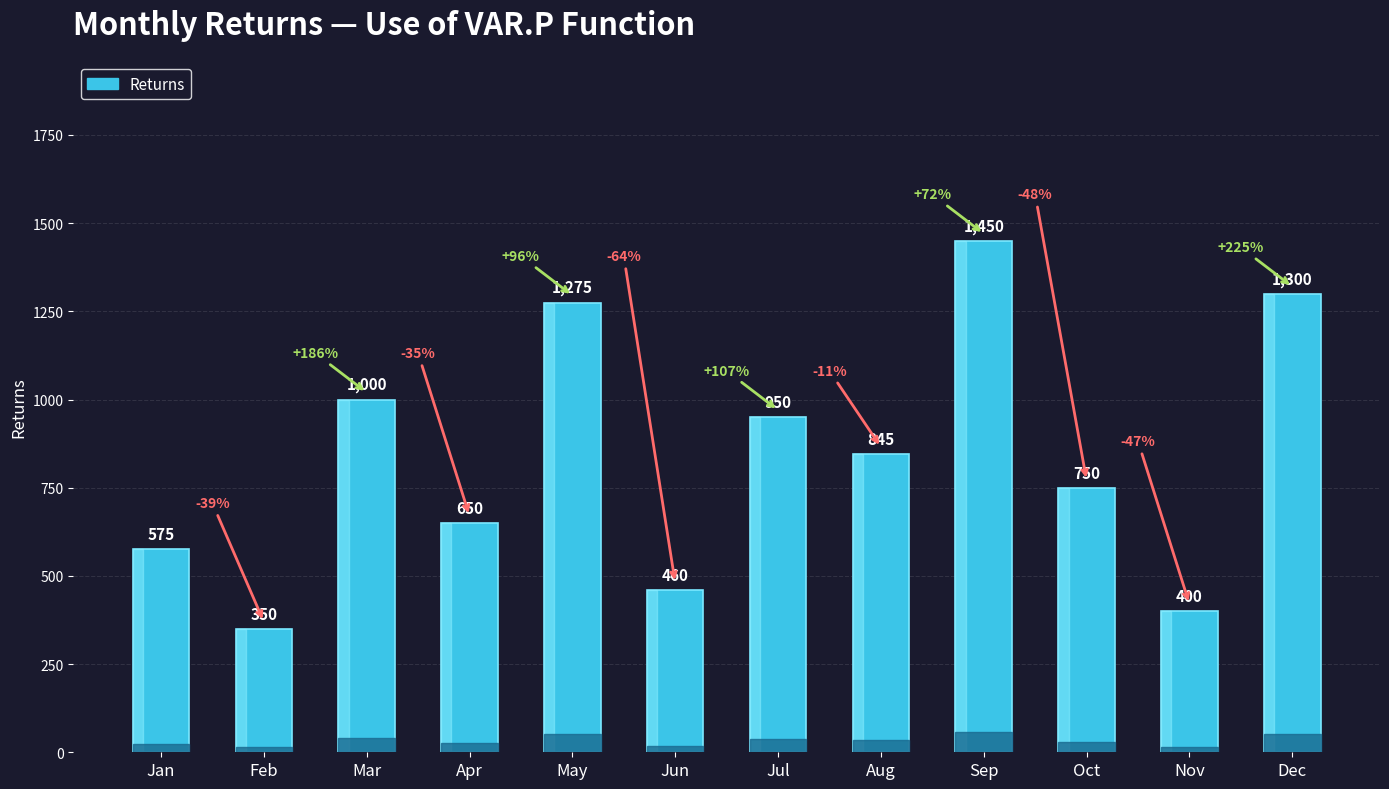

True or false: the data shows 168 at Oct.

False